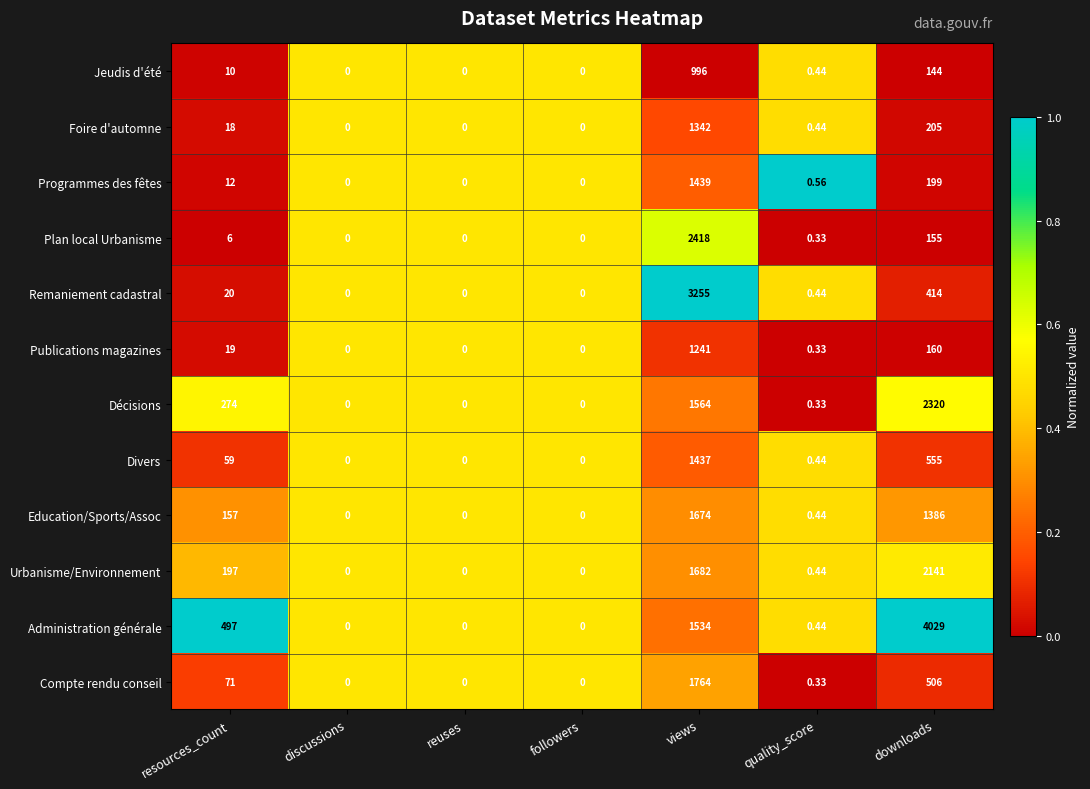

Is the value of Urbanisme/Environnement at downloads greater than the value of Compte rendu conseil at quality_score?

Yes